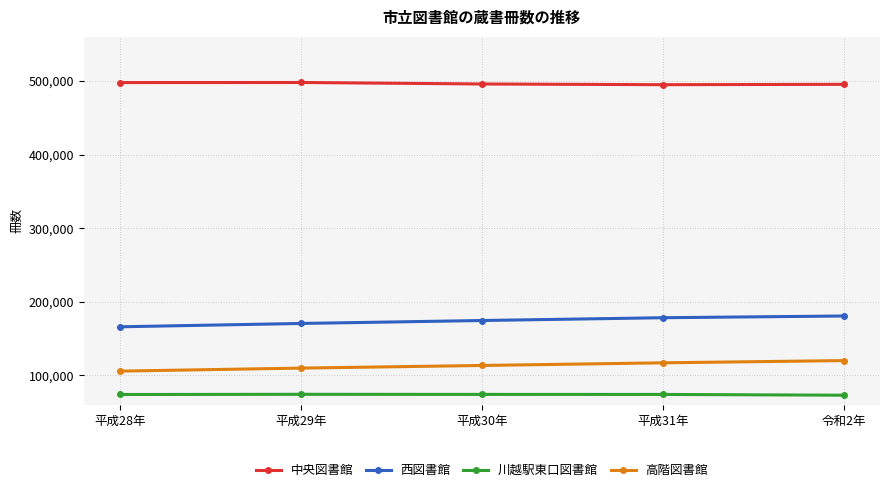

What is the smallest value displayed?

73153